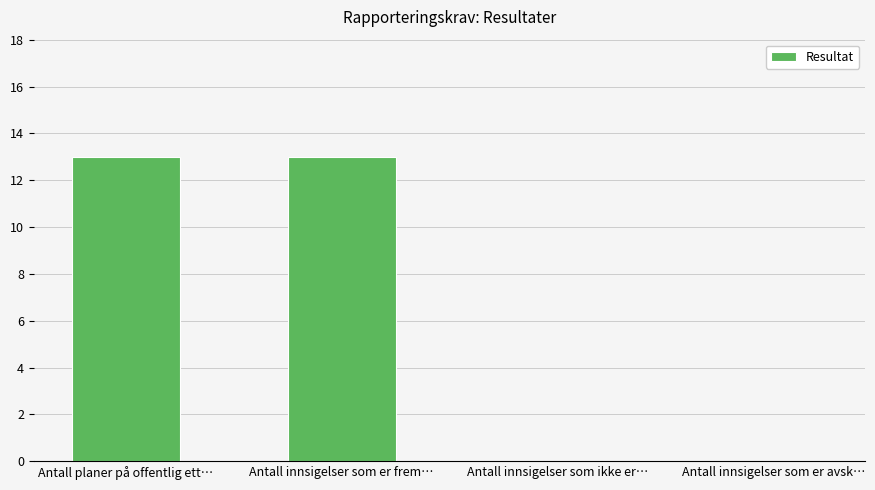

How many distinct data groups are displayed?

1